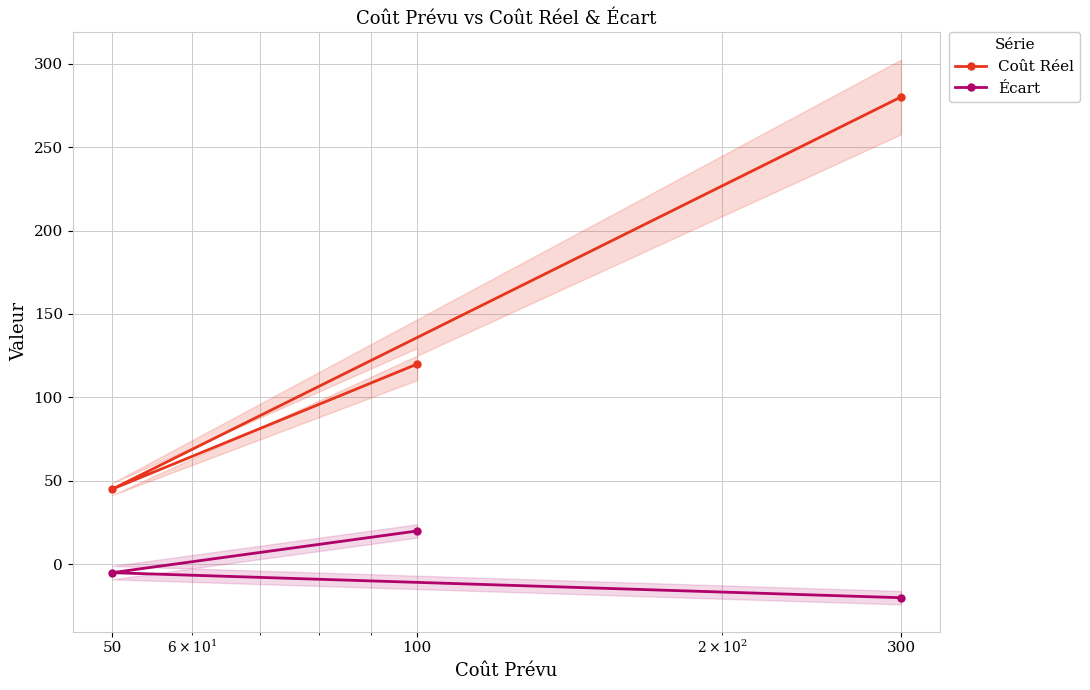

What is the maximum value for Coût Réel?

280